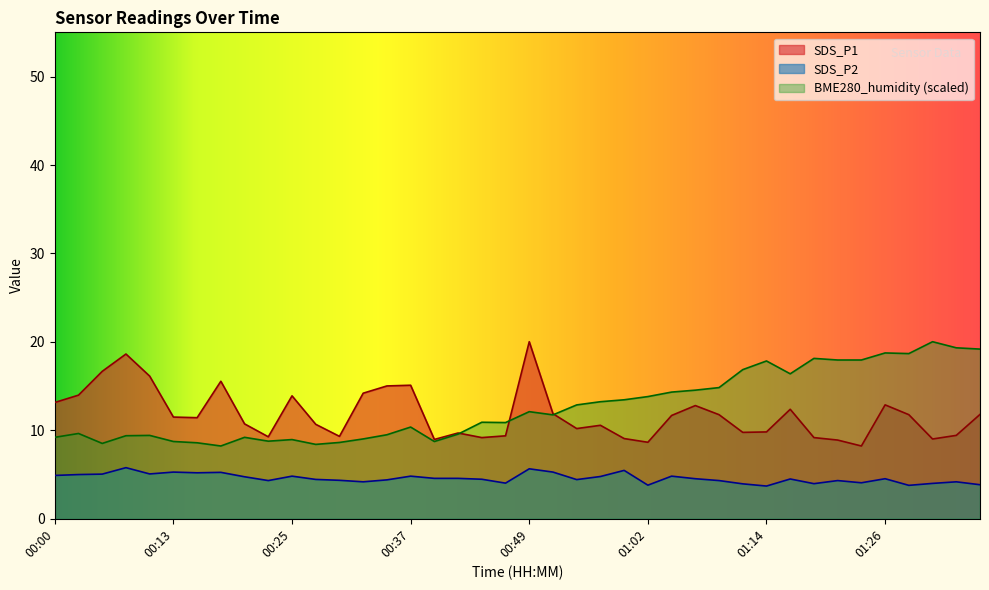

At how many categories does at least one series exceed 6?

40